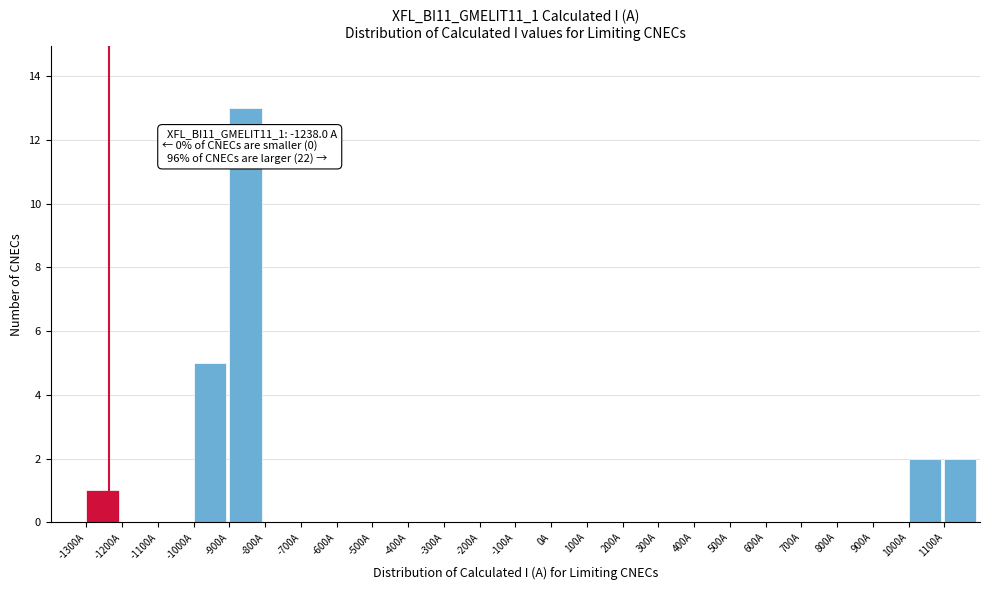

Which range on the x-axis has the tallest bar?

-900 to -800